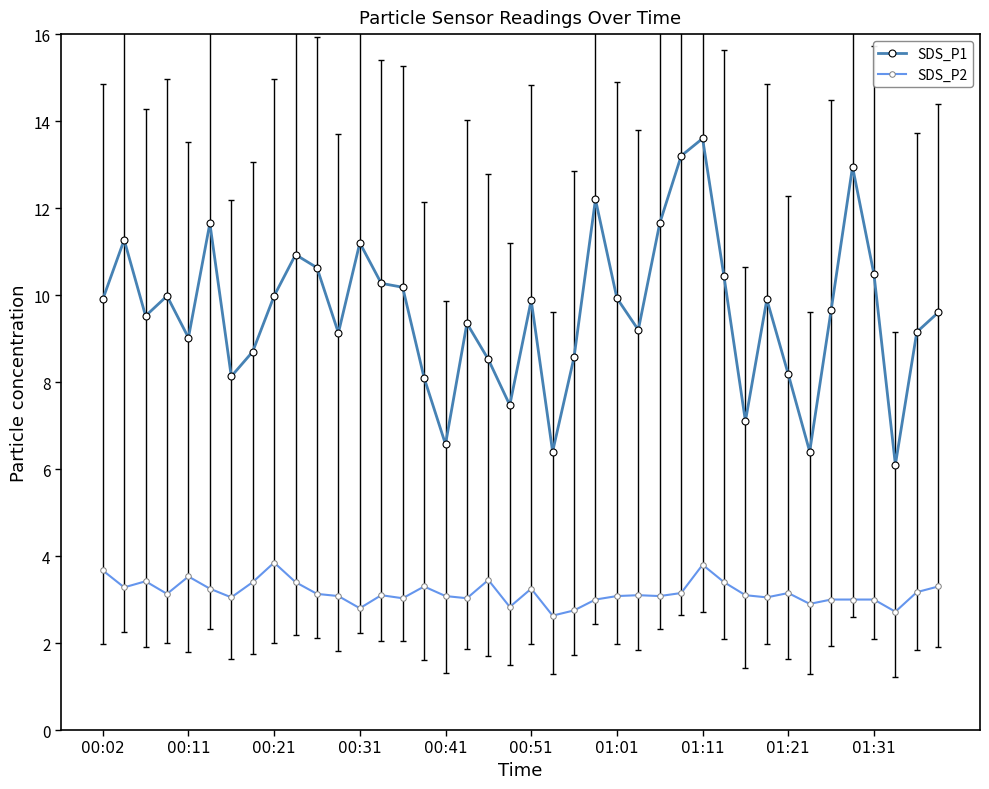

Which series has the largest total across all categories?

SDS_P1